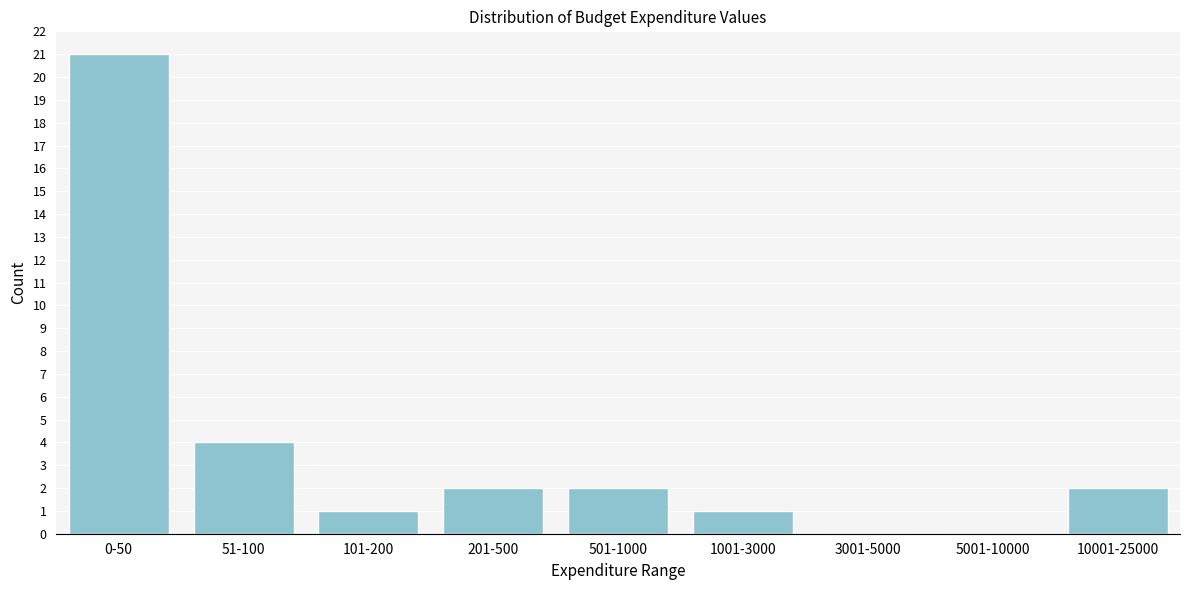

Reading left to right, list all the values displayed in this chart.

0-50=21	51-100=4	101-200=1	201-500=2	501-1000=2	1001-3000=1	3001-5000=0	5001-10000=0	10001-25000=2